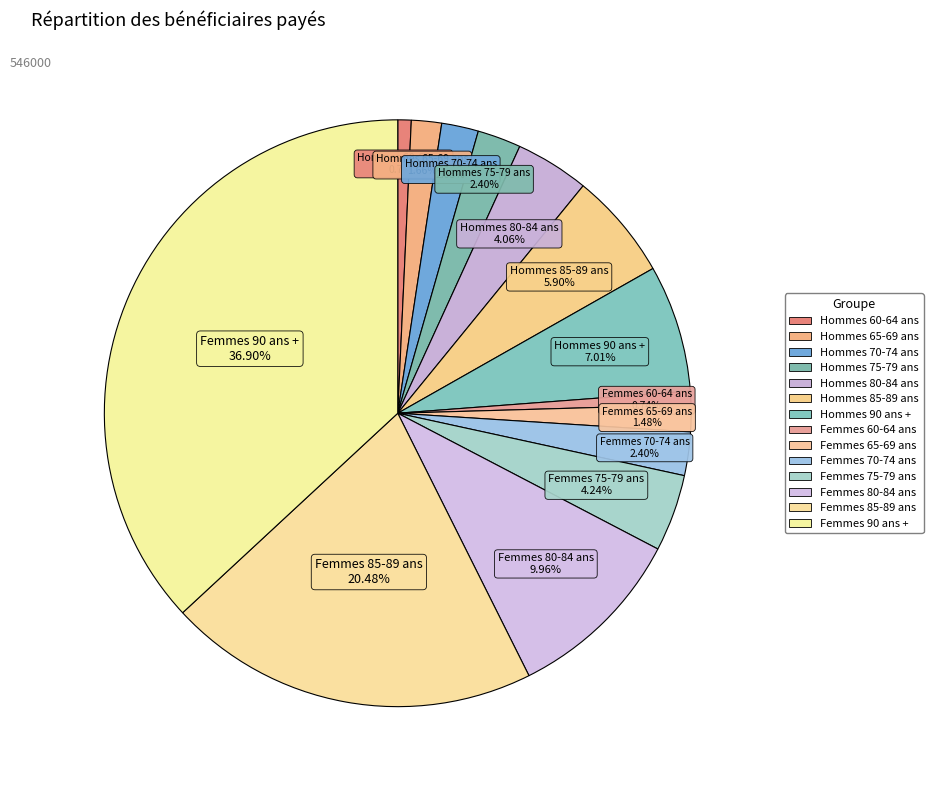

How many segments does this pie chart have?

14